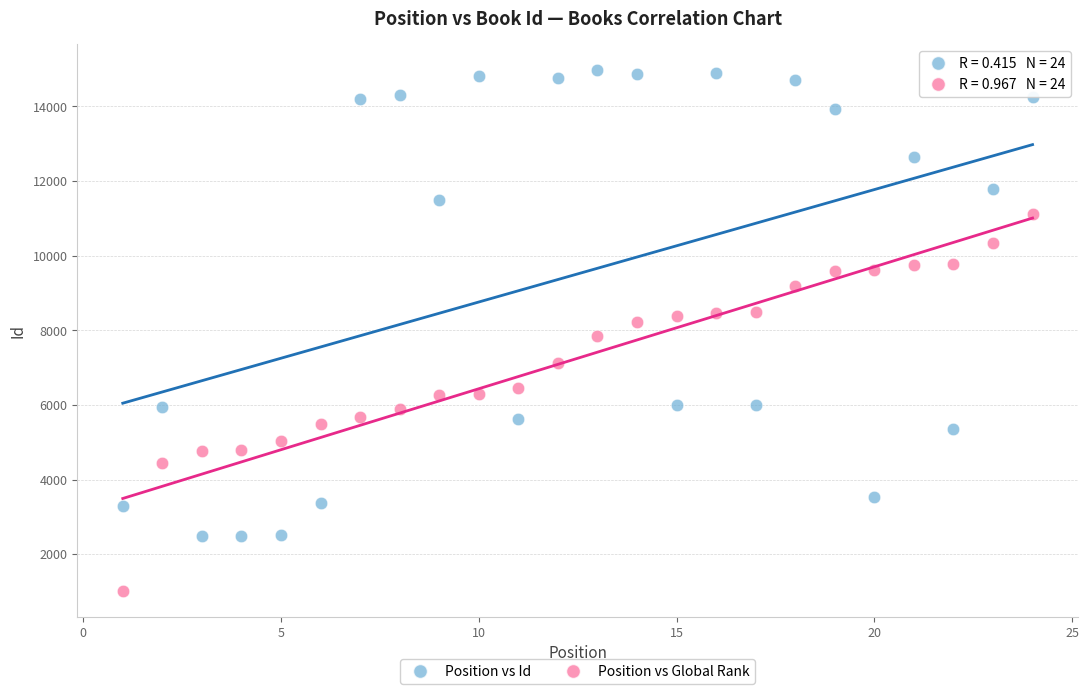

Across all data points, what is the range of X values (max minus min)?

23